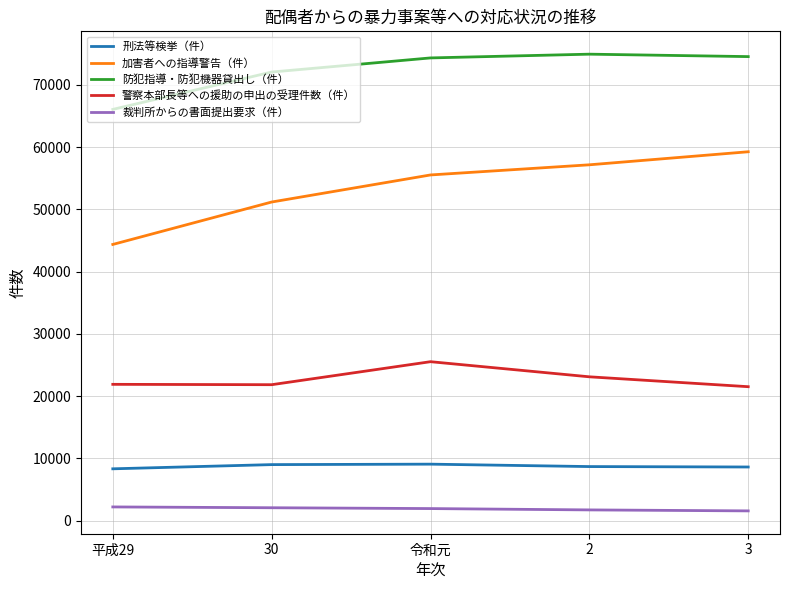

What is the greatest value displayed?

74908